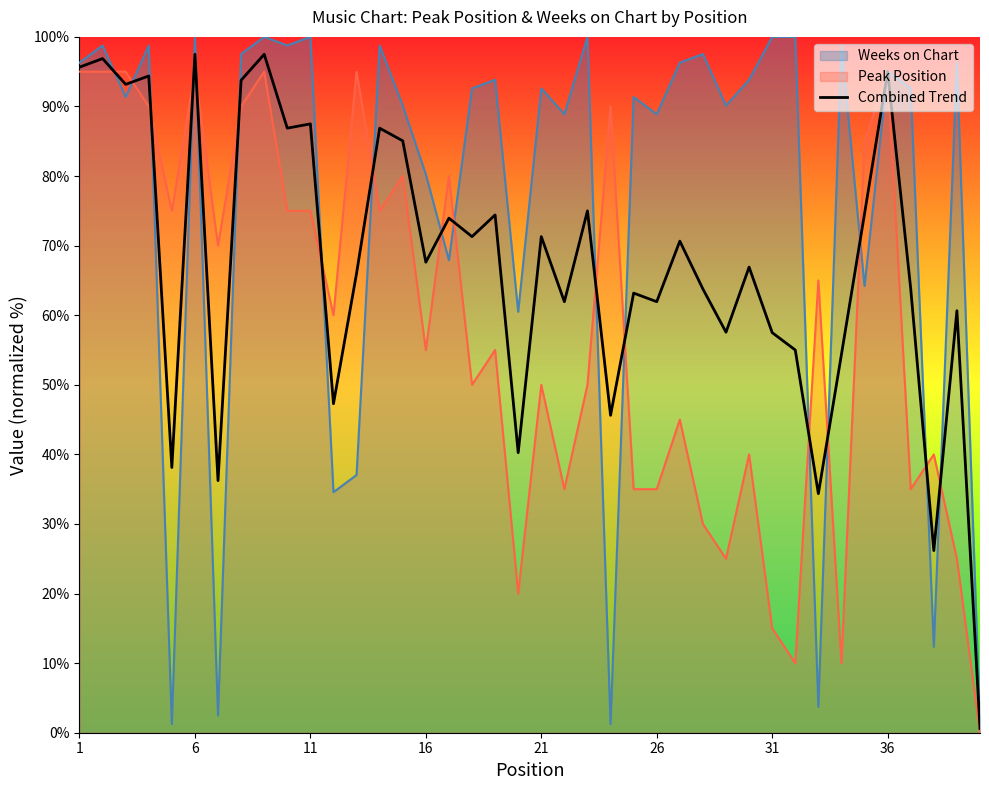

Which series has the largest total across all categories?

Weeks on Chart